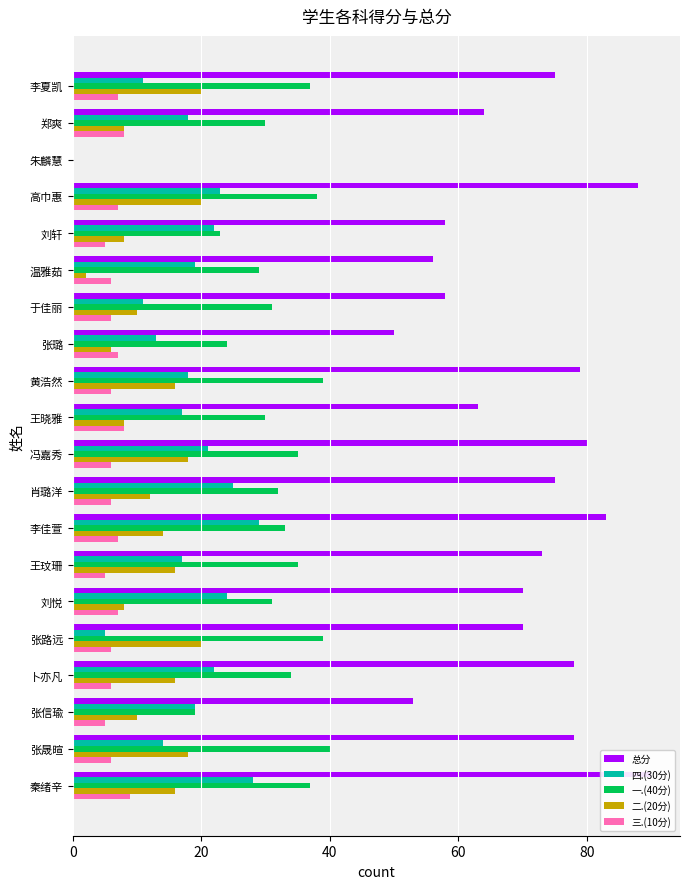

Rank the series at 张璐 from highest to lowest value.

总分, 一.(40分), 四.(30分), 三.(10分), 二.(20分)